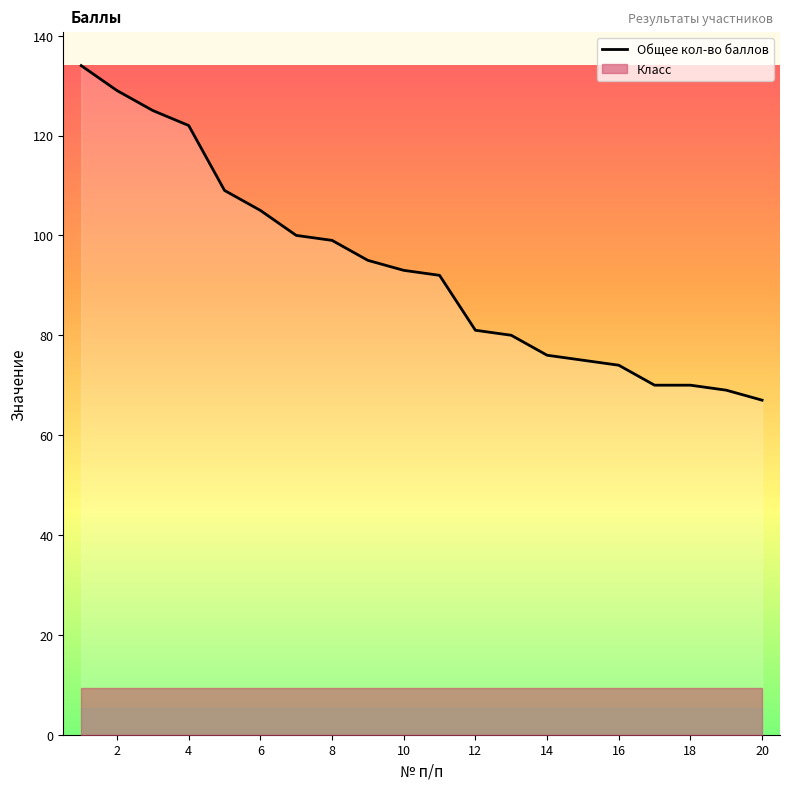

What is the highest value of the Общее кол-во баллов series?

134